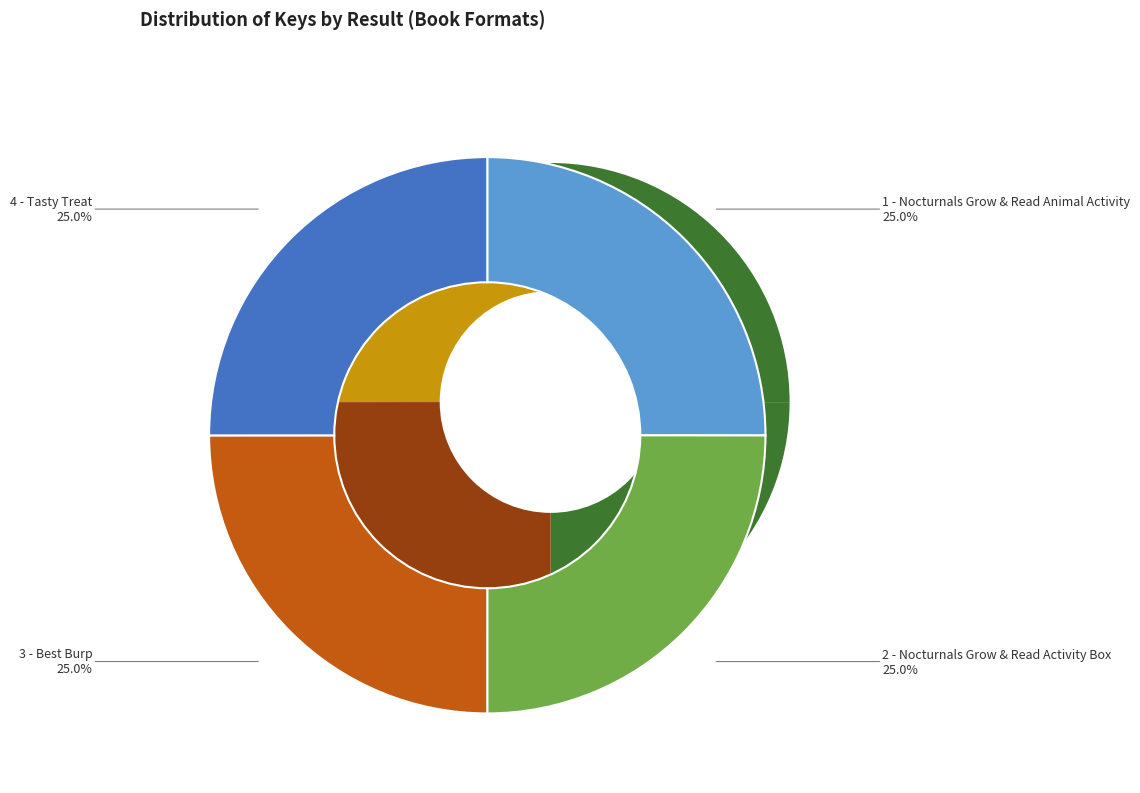

What portion of the pie excludes 1 - Nocturnals Grow & Read Animal Activity?

75.0%